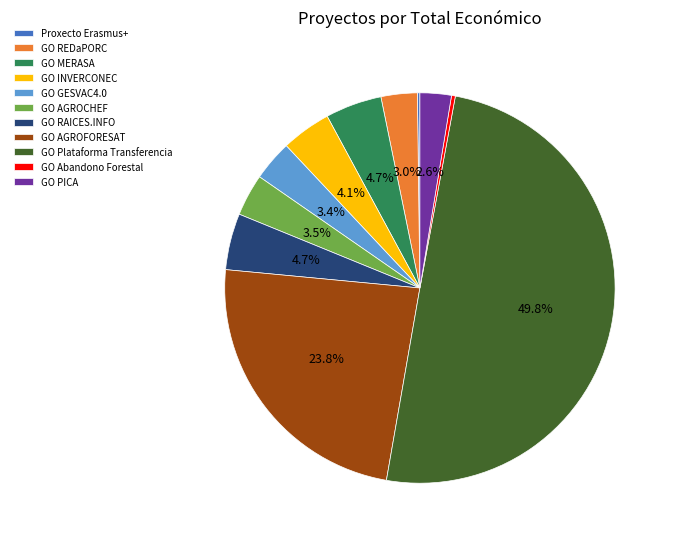

The GO PICA slice represents 3% of the pie. True or false?

True